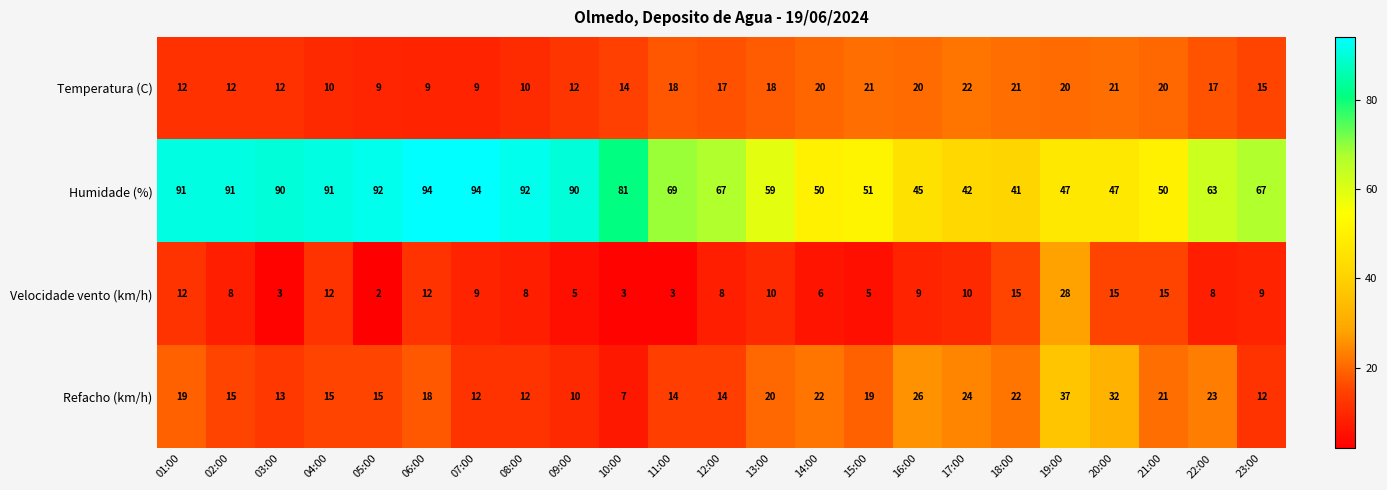

Which series has the largest total across all categories?

Humidade (%)